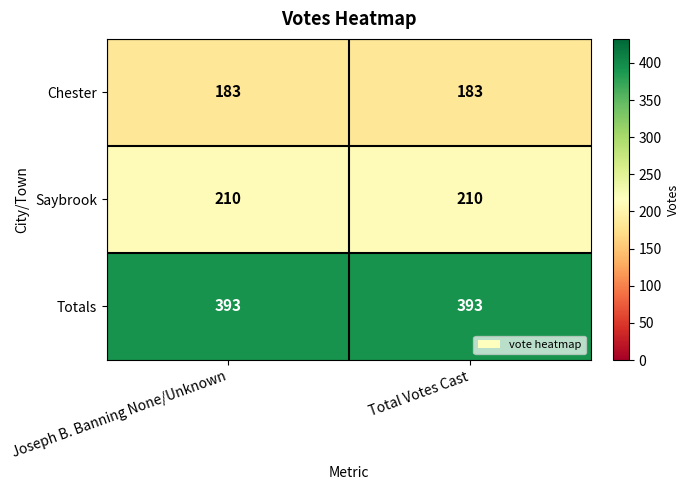

Is it true that Totals equals 599 at Joseph B. Banning None/Unknown?

False